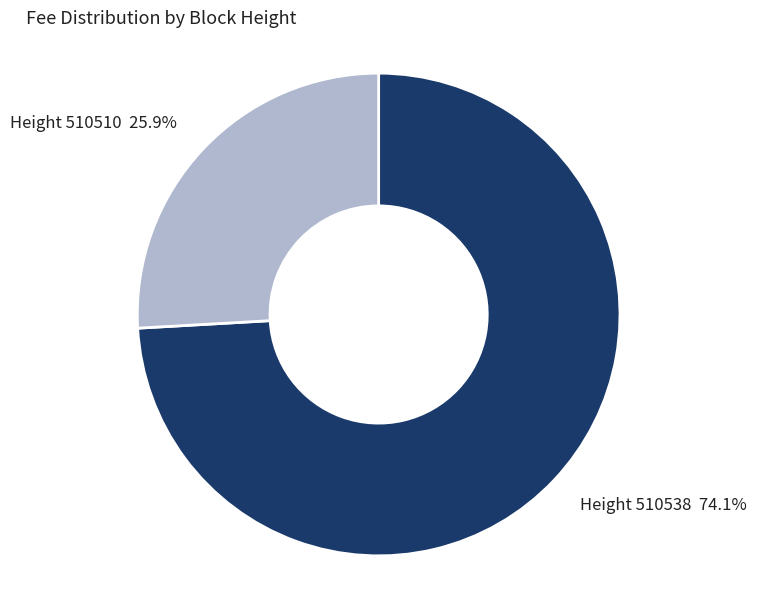

Is there a majority slice in this chart?

Yes